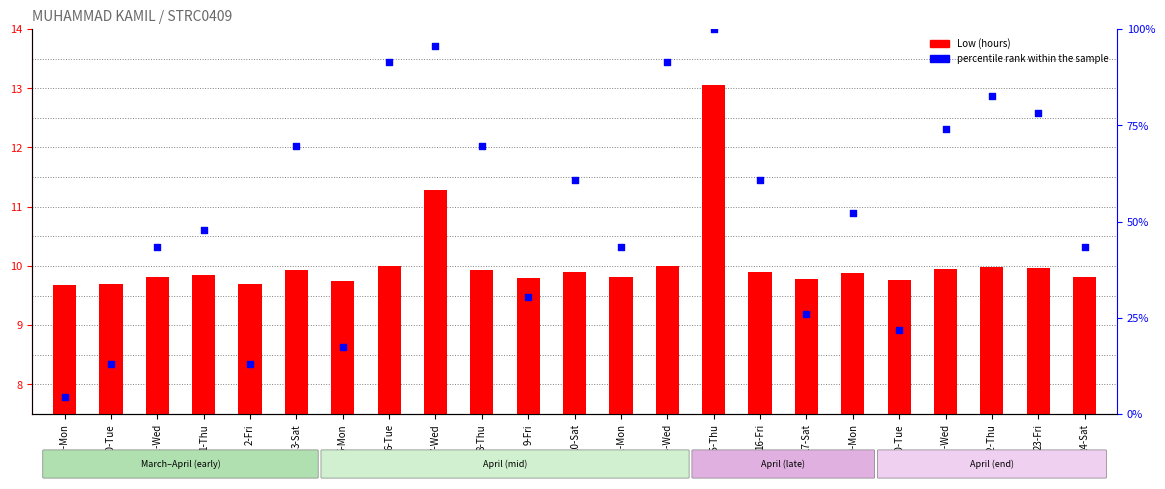

What is the total value across all series at 30-Tue?

22.7